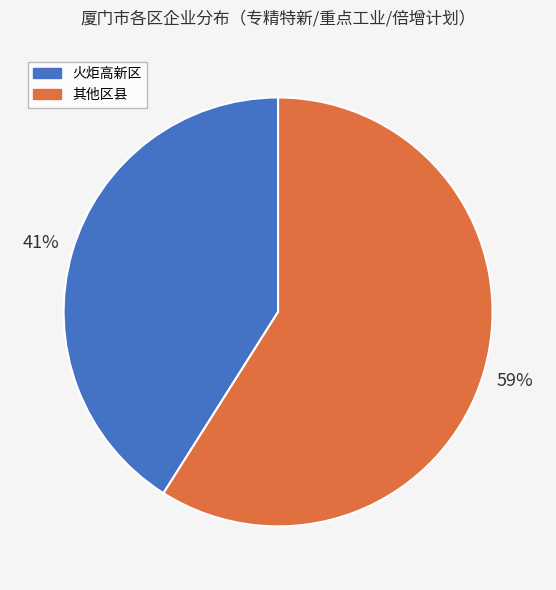

To the nearest percent, what is the difference between the 火炬高新区 and 其他区县 slice percentages?

18%